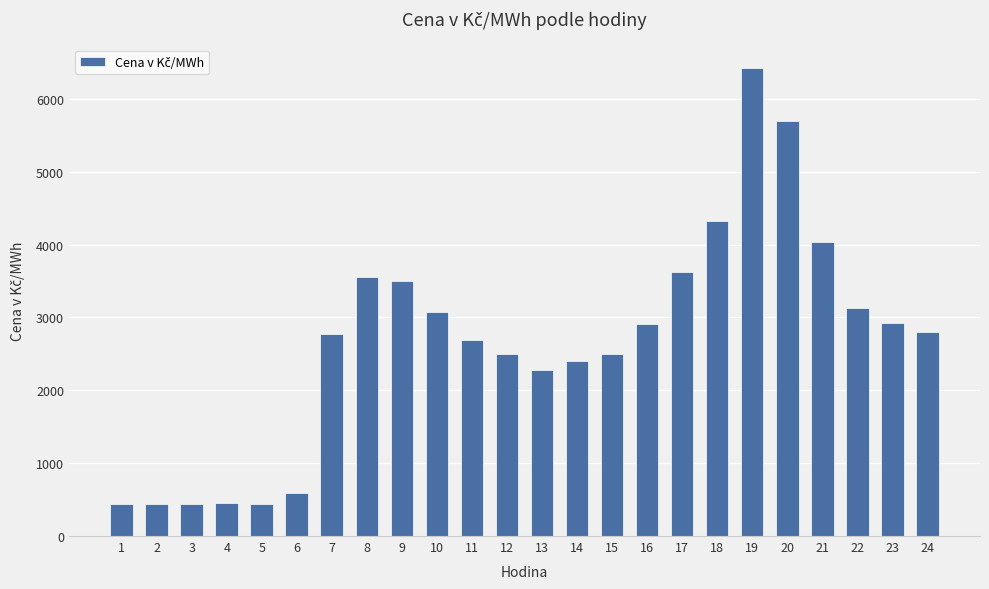

Between 17 and 14, which is larger?

17